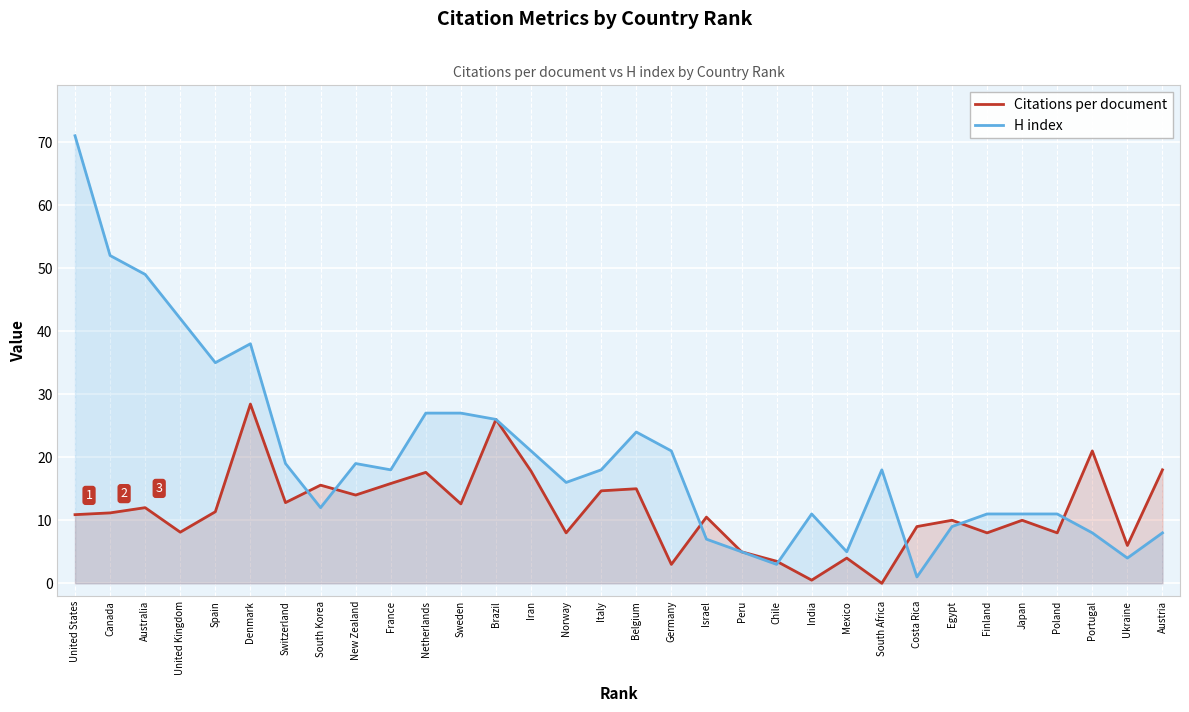

Reading right to left, what are all the values shown in this chart?

Citations per document: 18.0	6.0	21.0	8.0	10.0	8.0	10.0	9.0	0.0	4.0	0.5	3.5	5.0	10.5	3.0	15.0	14.7	8.0	17.8	26.0	12.6	17.6	15.8	14.0	15.6	12.8	28.4	11.3	8.1	12.0	11.2	10.9
H index: 8.0	4.0	8.0	11.0	11.0	11.0	9.0	1.0	18.0	5.0	11.0	3.0	5.0	7.0	21.0	24.0	18.0	16.0	21.0	26.0	27.0	27.0	18.0	19.0	12.0	19.0	38.0	35.0	42.0	49.0	52.0	71.0